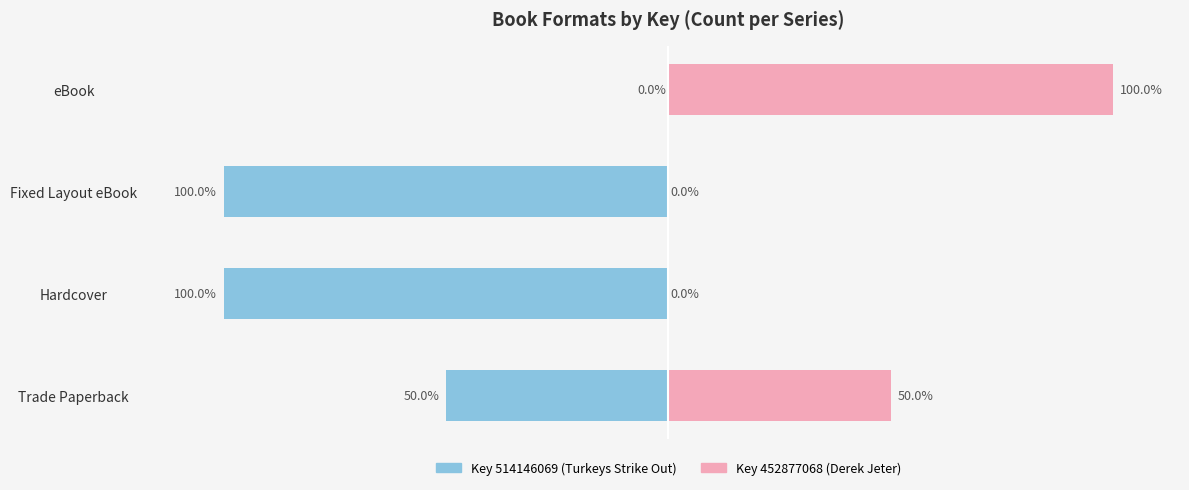

How many values in the Key 514146069 (Turkeys Strike Out) series are below -50?

2